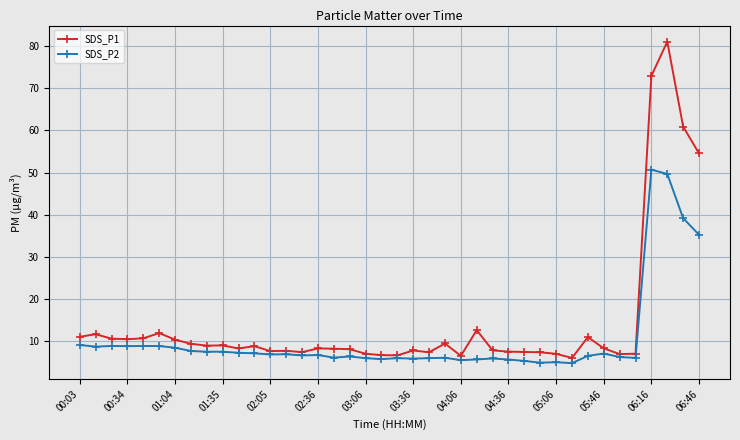

Which series has the widest spread of values?

SDS_P1